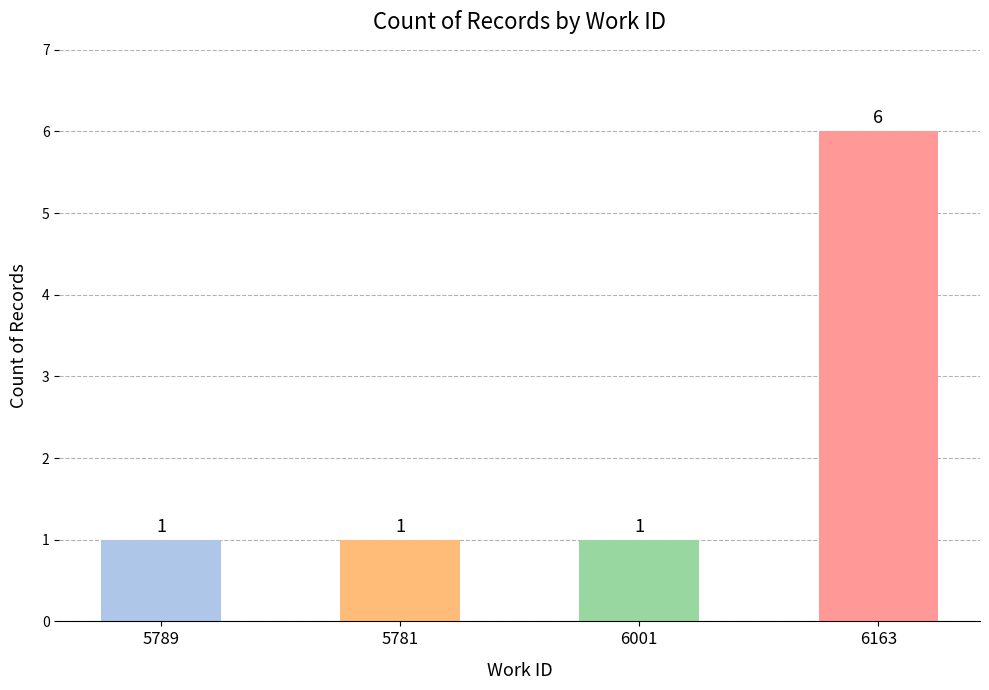

What is the sum of the values at 6001 and 6163?

7